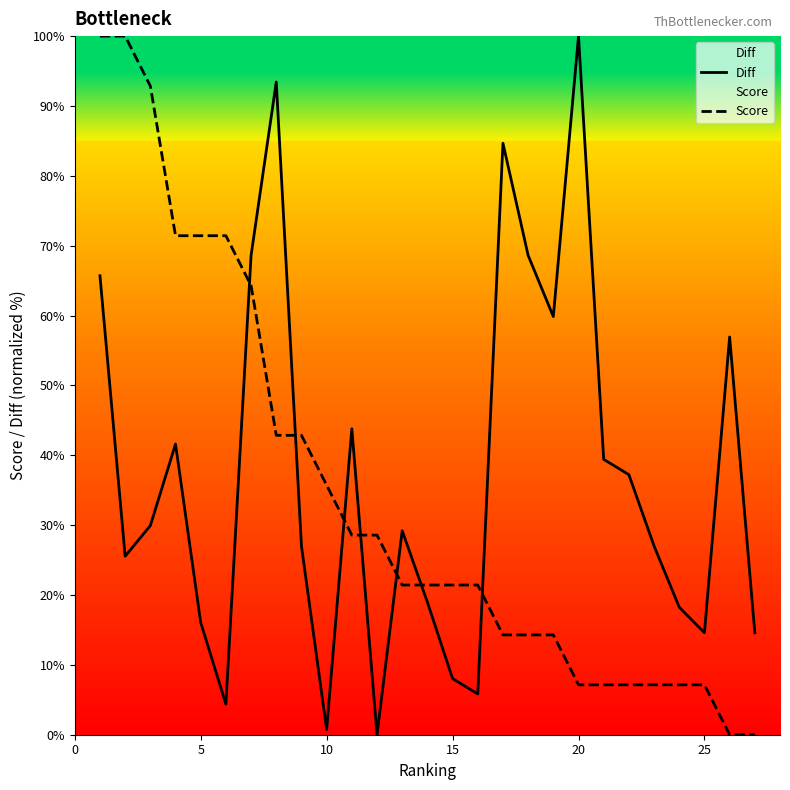

After their last crossing, which series has the higher values: Score or Diff?

Diff